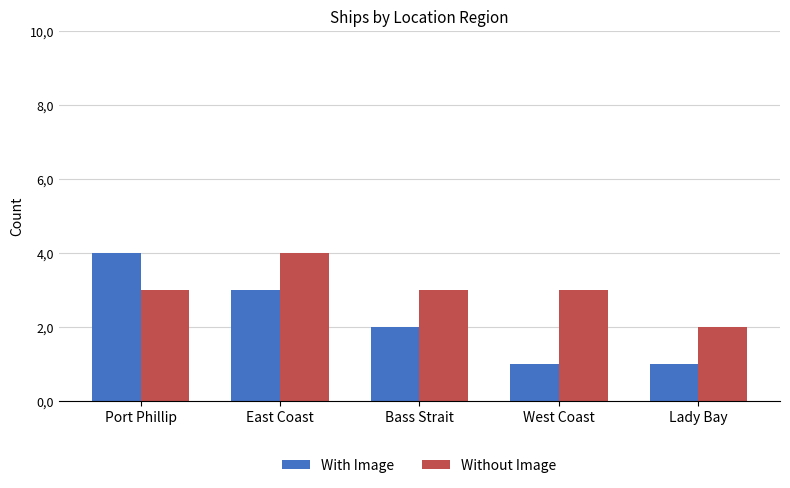

Rank the series at West Coast from lowest to highest value.

With Image, Without Image